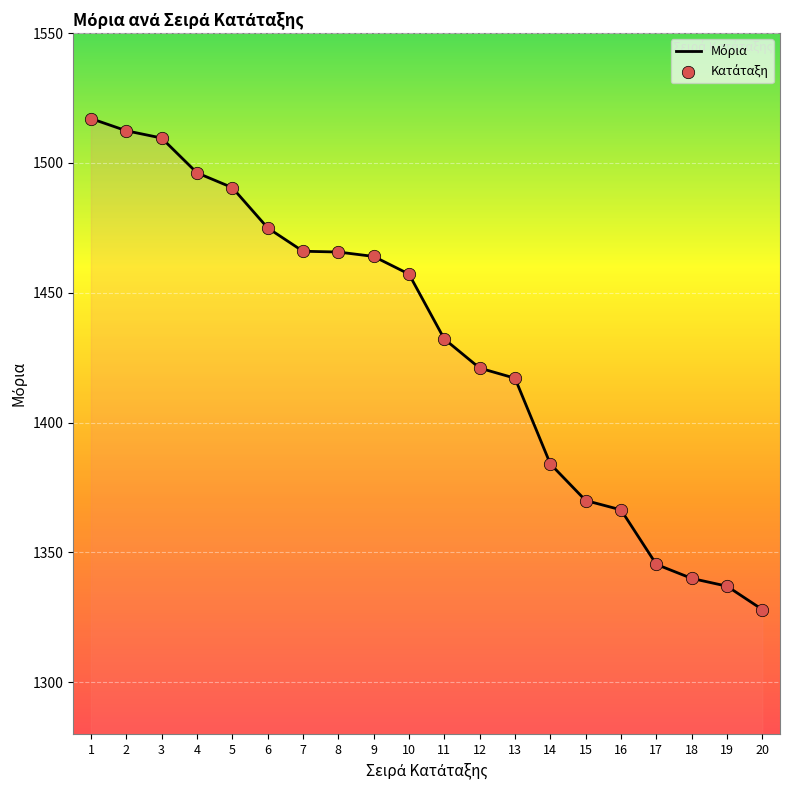

What is the change in value from 2 to 10?

-55.2